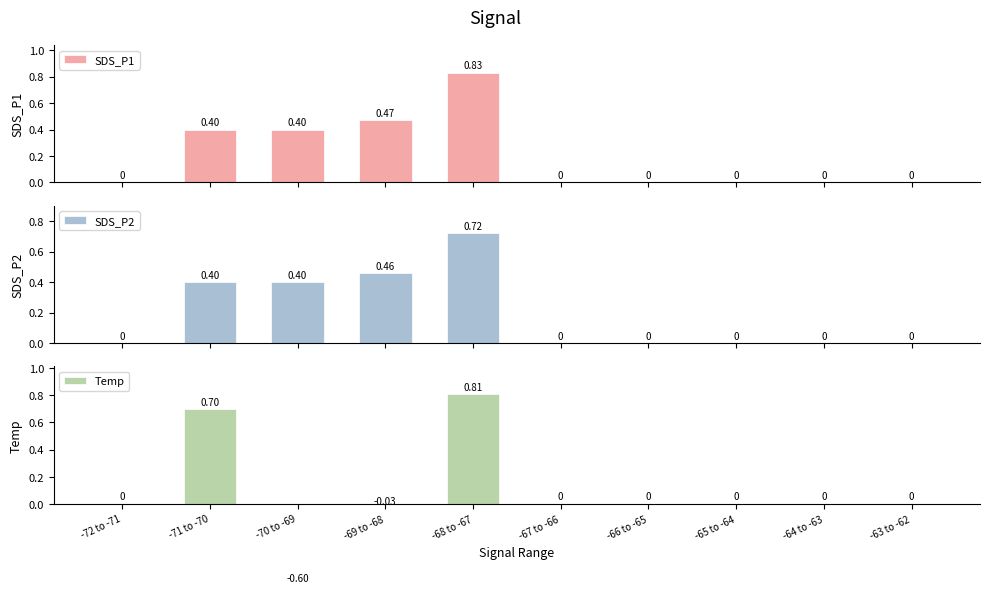

Rank the series at -68 to -67 from highest to lowest value.

SDS_P1, Temp, SDS_P2